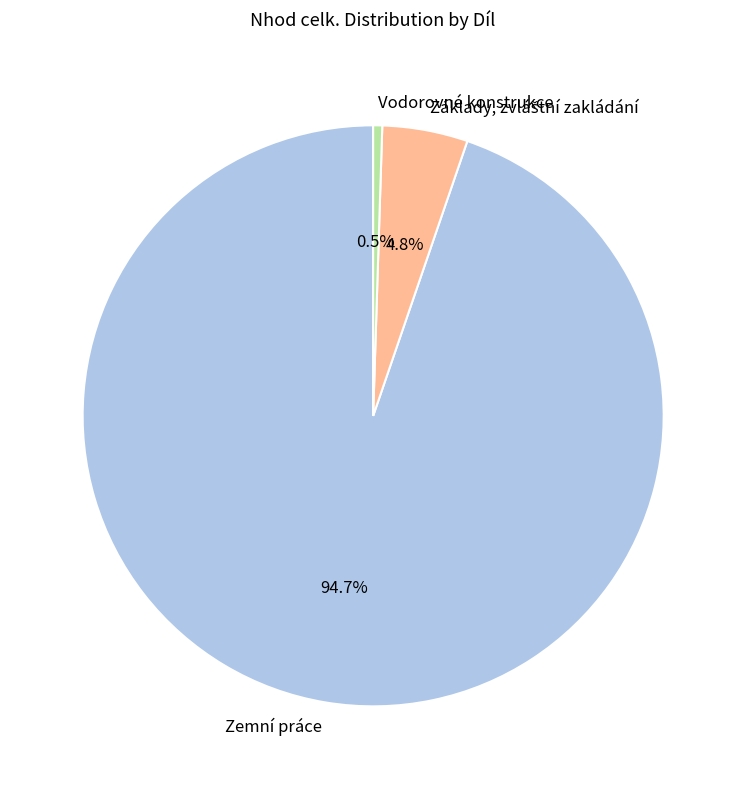

To the nearest percent, what is the combined percentage of Vodorovné konstrukce and Základy?

5%